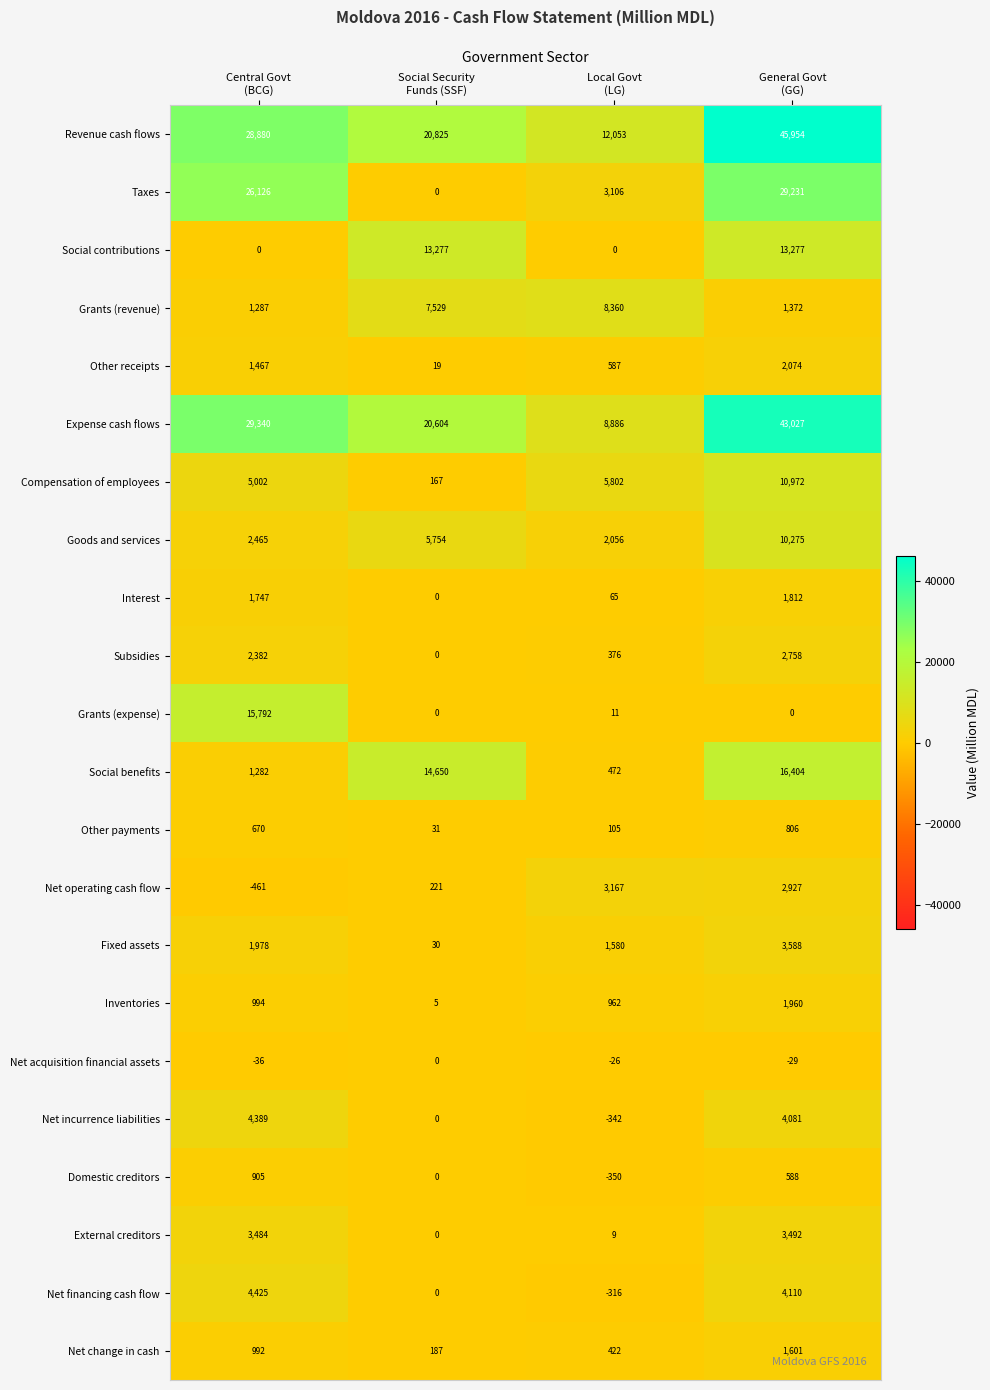

At how many categories does at least one series exceed 9322?

4